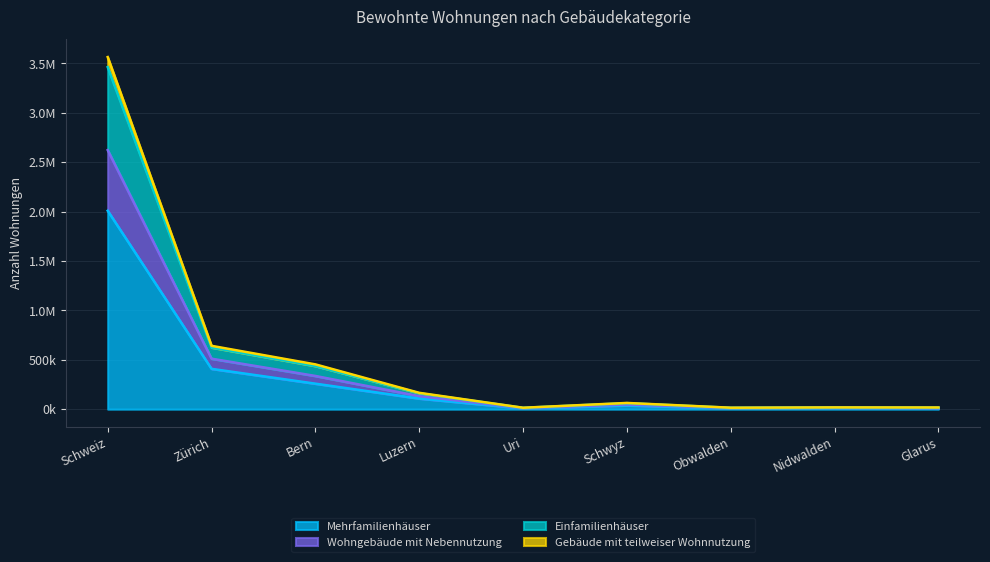

Rank the categories by Wohngebäude mit Nebennutzung value from highest to lowest.

Schweiz, Zürich, Bern, Luzern, Schwyz, Nidwalden, Glarus, Obwalden, Uri